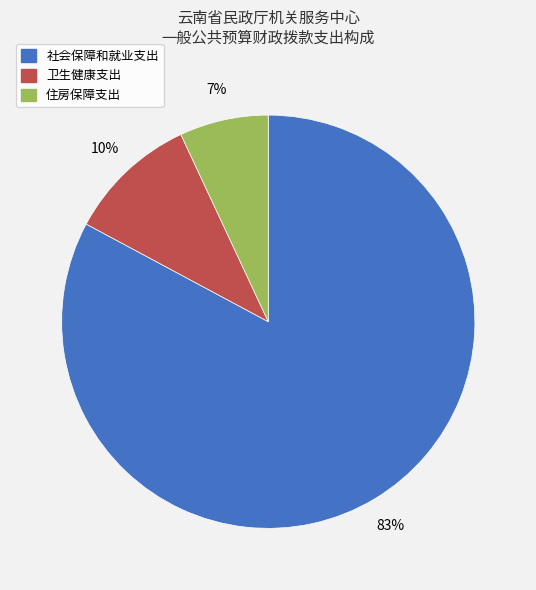

What is the smallest slice in the pie chart?

住房保障支出